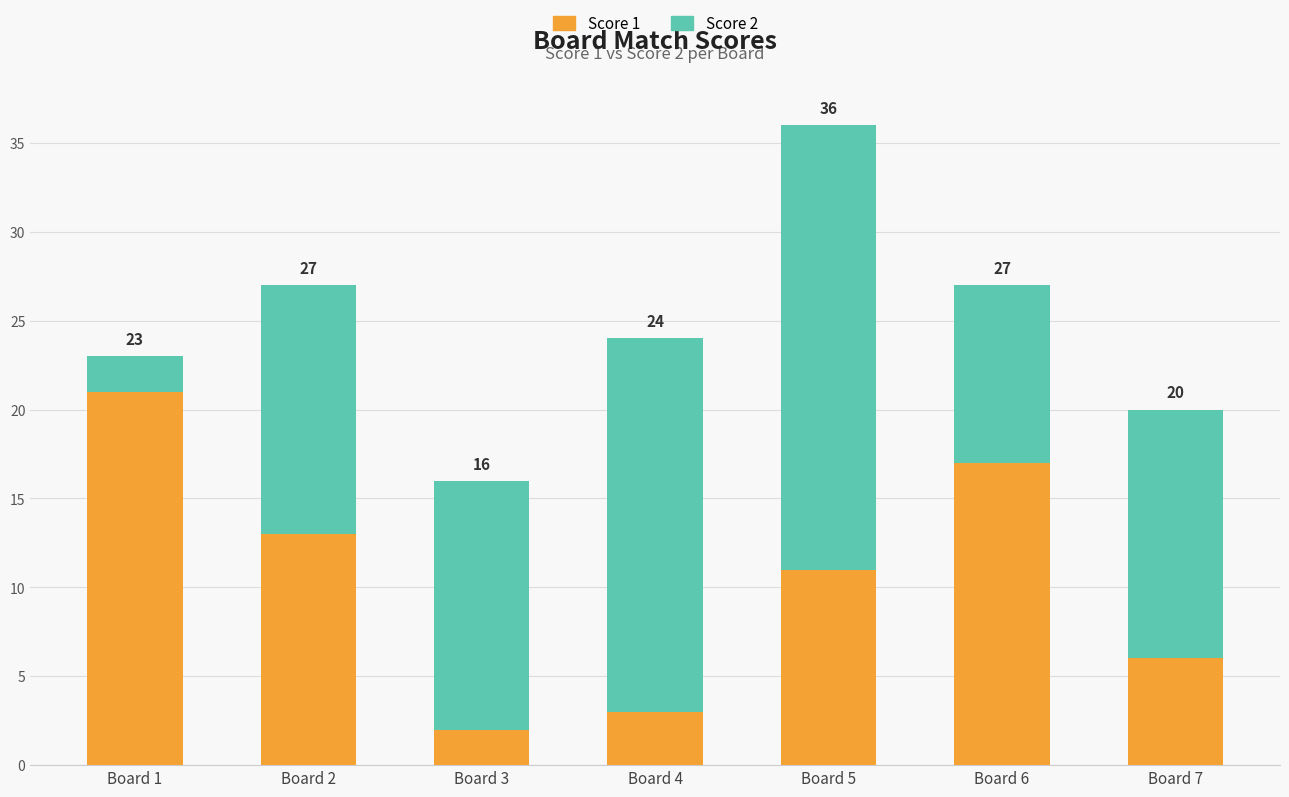

Where is Score 2 nearest to the value 13?

Board 2